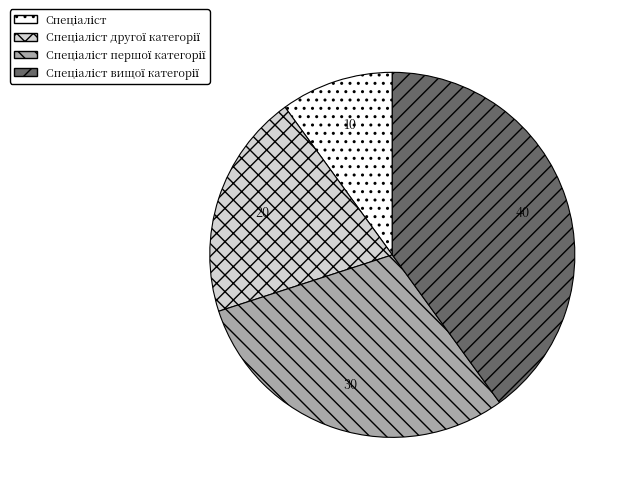

Is there any slice that represents more than half of the pie?

No